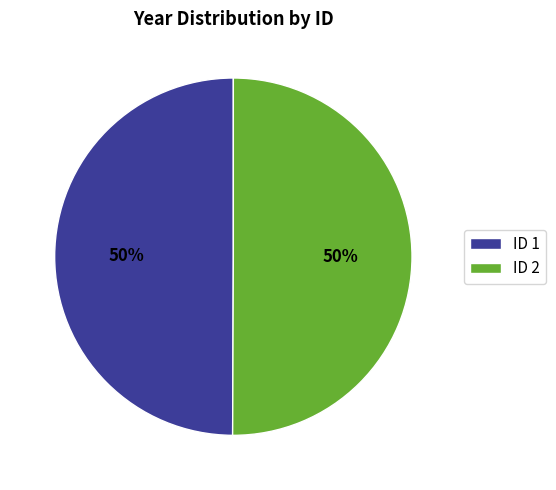

How many segments does this pie chart have?

2